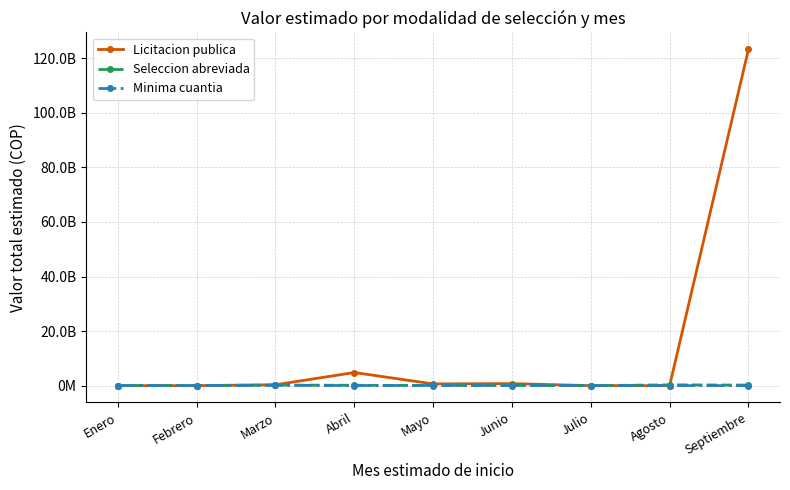

What are all the series names shown in the legend?

Licitacion publica, Seleccion abreviada, Minima cuantia